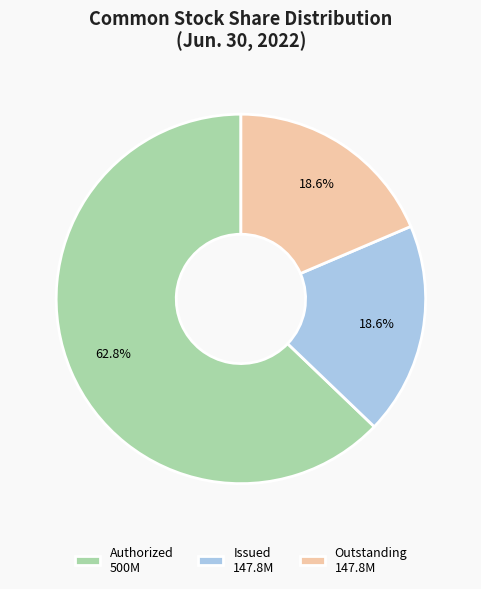

Is the sum of Outstanding 147.8M and Issued 147.8M greater than half?

No